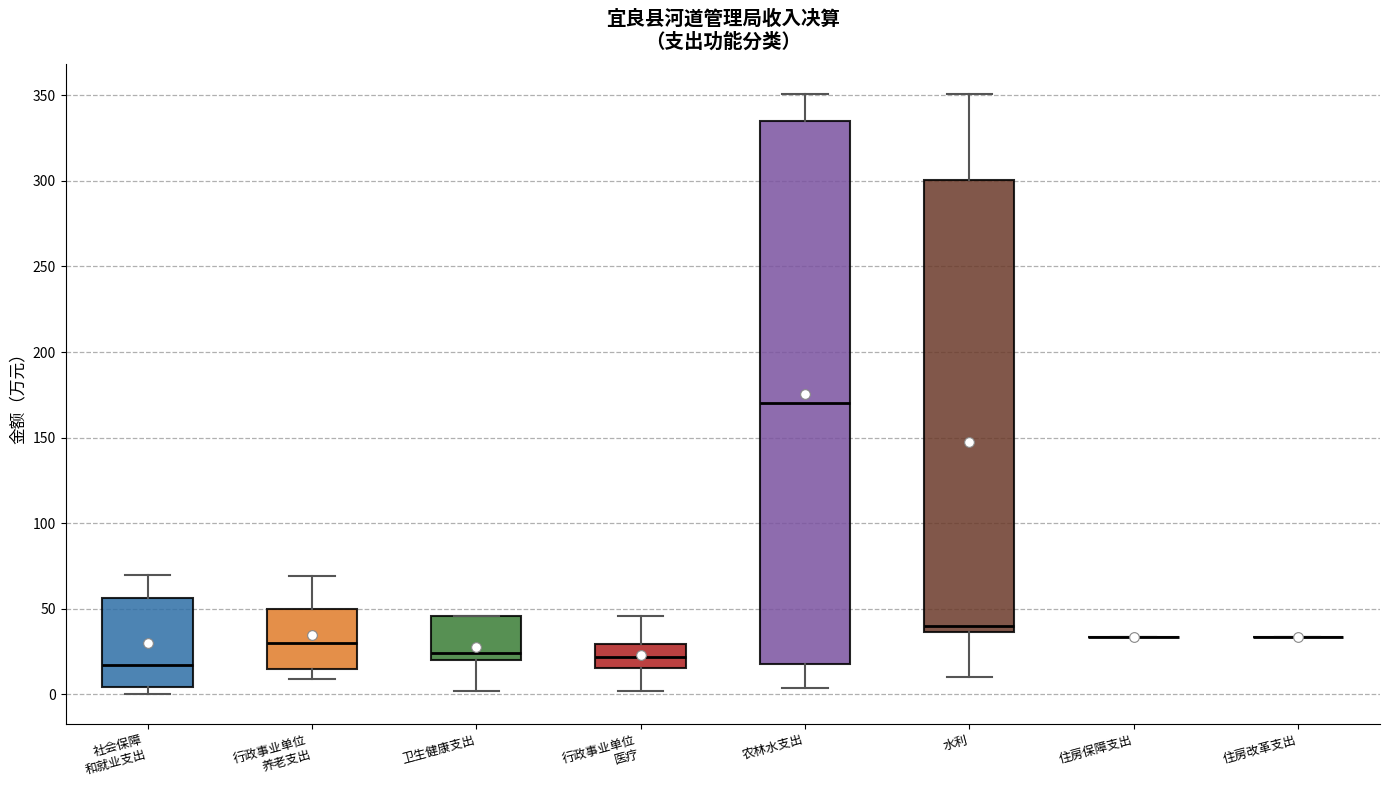

Where is the upper edge of the box for 农林水支出 on the y-axis? The values are not printed on the chart, so give them approximately, as read against the axis.

335